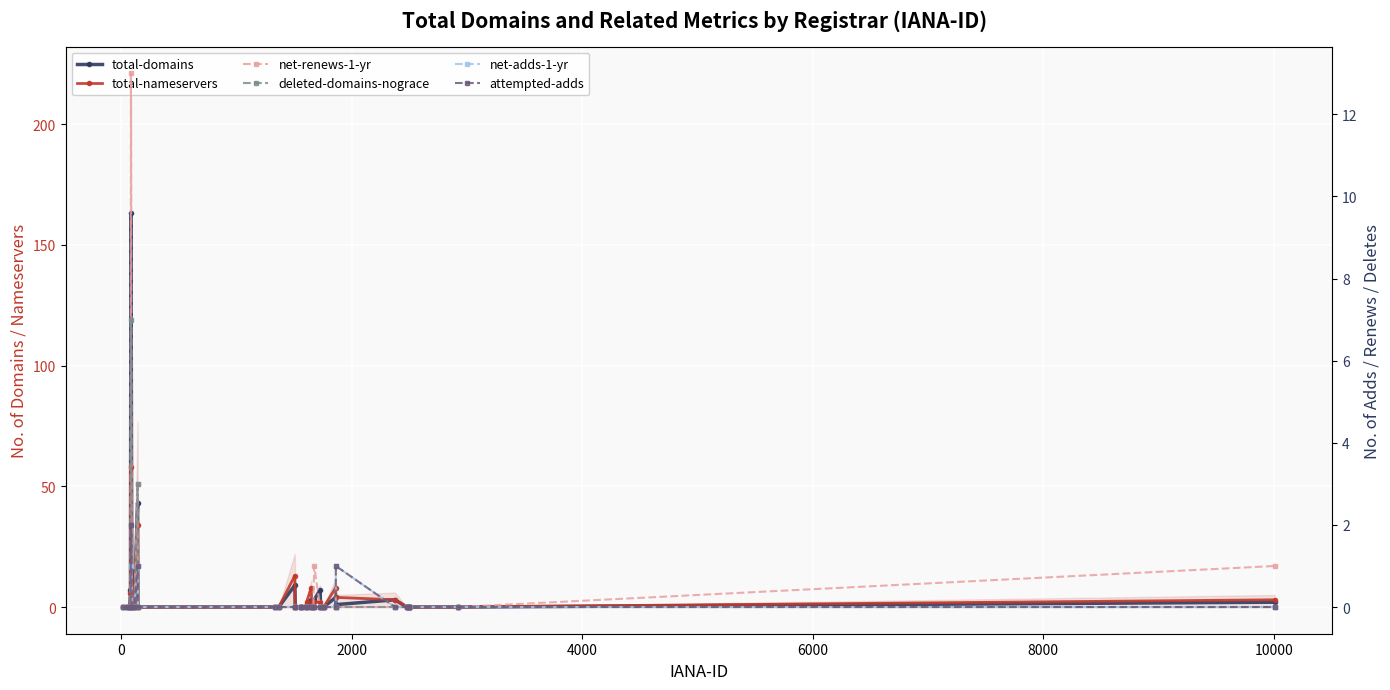

In net-renews-1-yr, how many points are higher than both neighbors (excluding endpoints)?

3